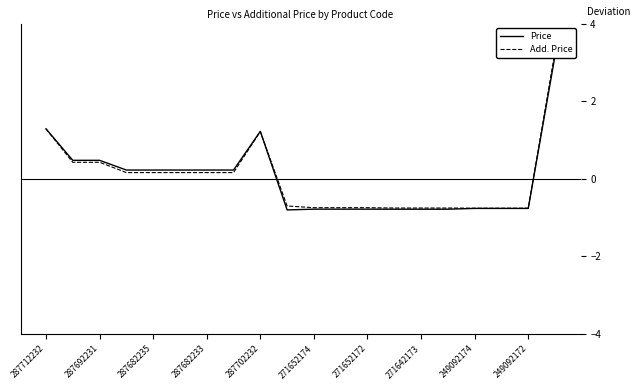

Rank the series at 11 from lowest to highest value.

Price, Add. Price